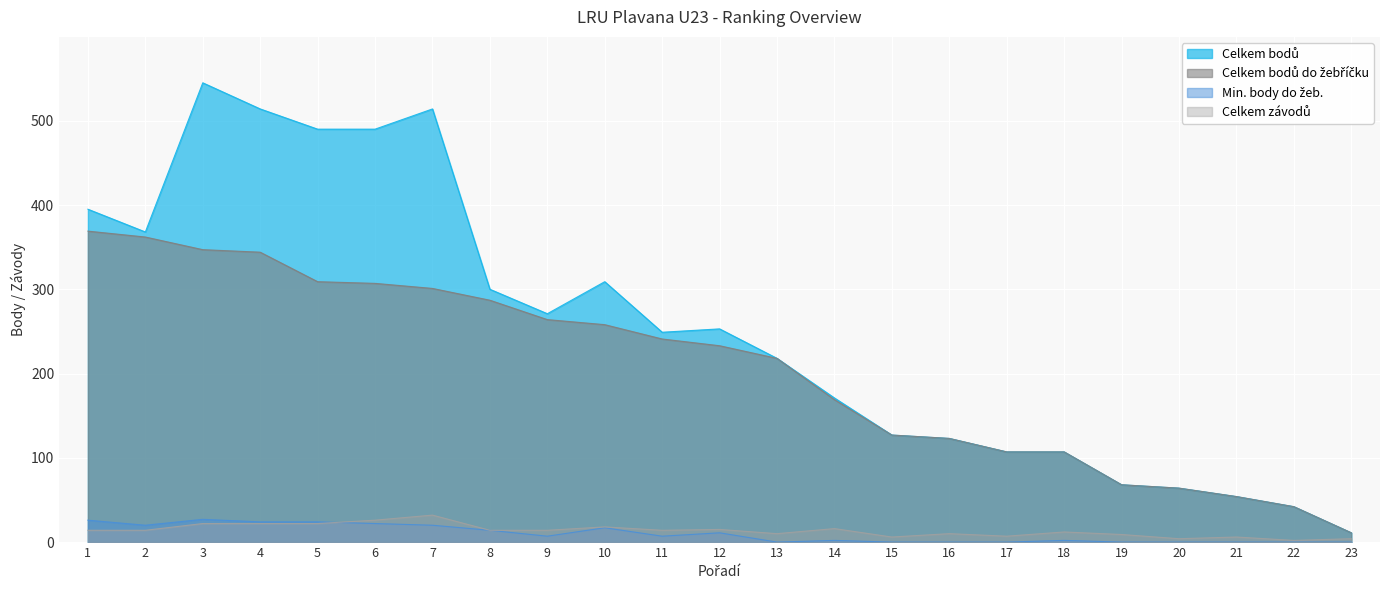

Is the value of Celkem závodů at 15 greater than the value of Min. body do žeb. at 2?

No